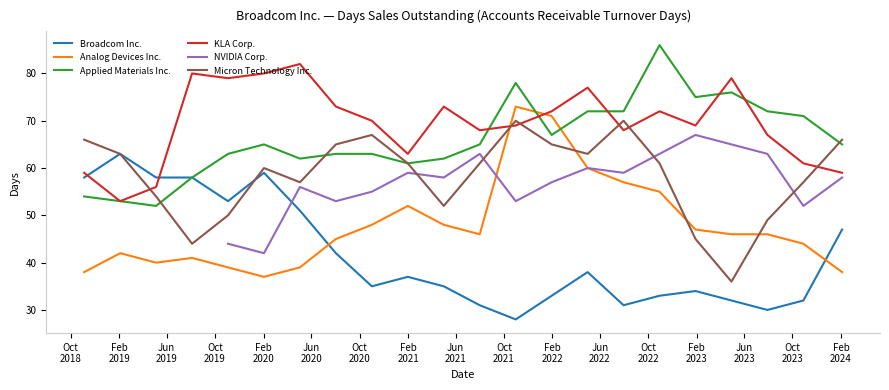

What is the highest value of the Analog Devices Inc. series?

73